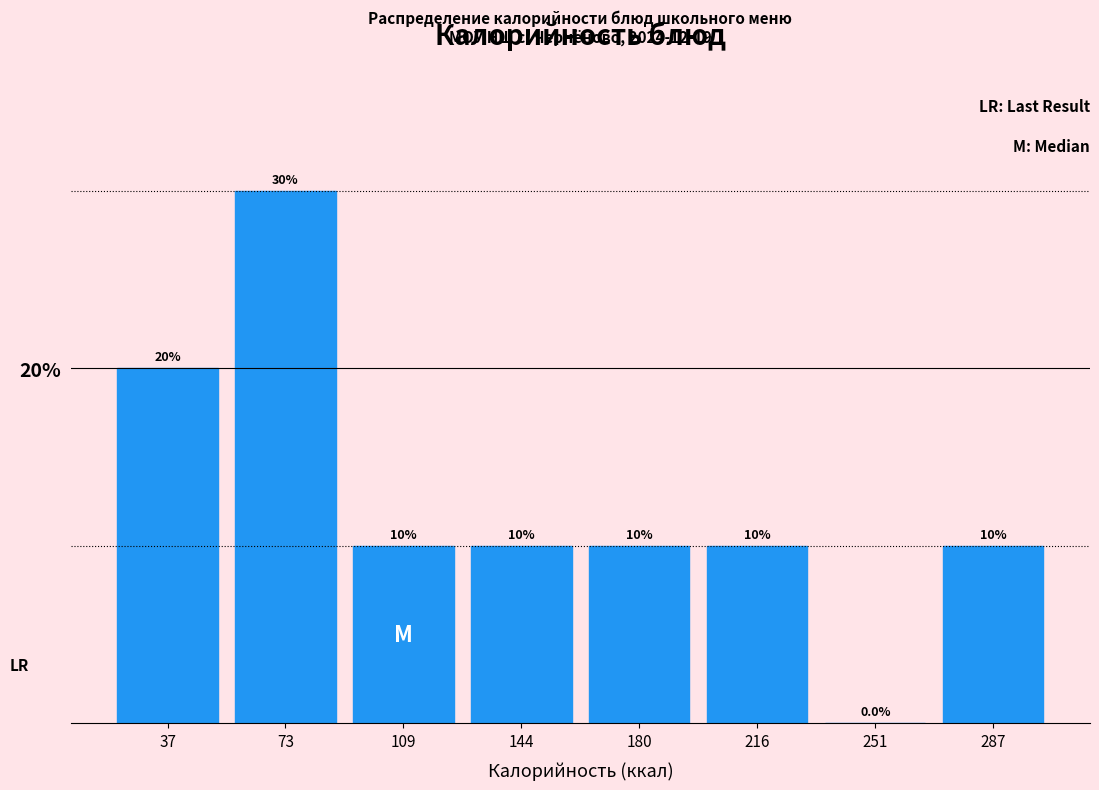

How tall is the bar that spans 125 to 165 on the x-axis? The bar edges are not printed on the chart, so give them approximately, as read against the axis.

10.0